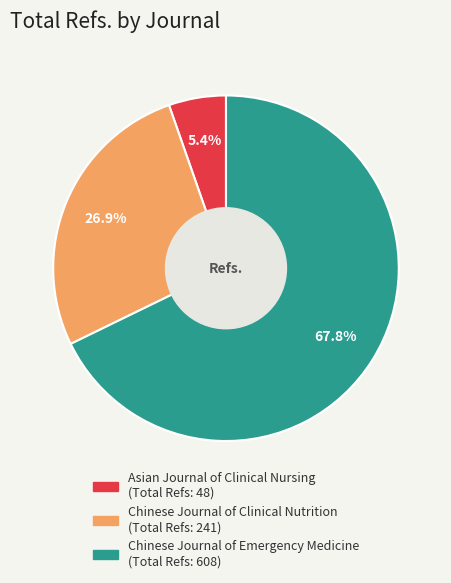

What percentage do Chinese Journal of Emergency Medicine and Asian Journal of Clinical Nursing together represent?

73.1%